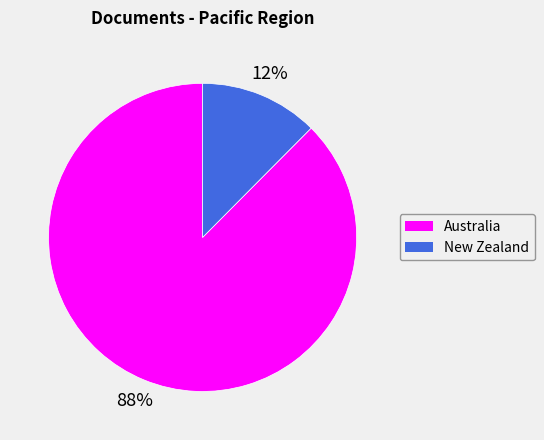

What is the largest slice in the pie chart?

Australia